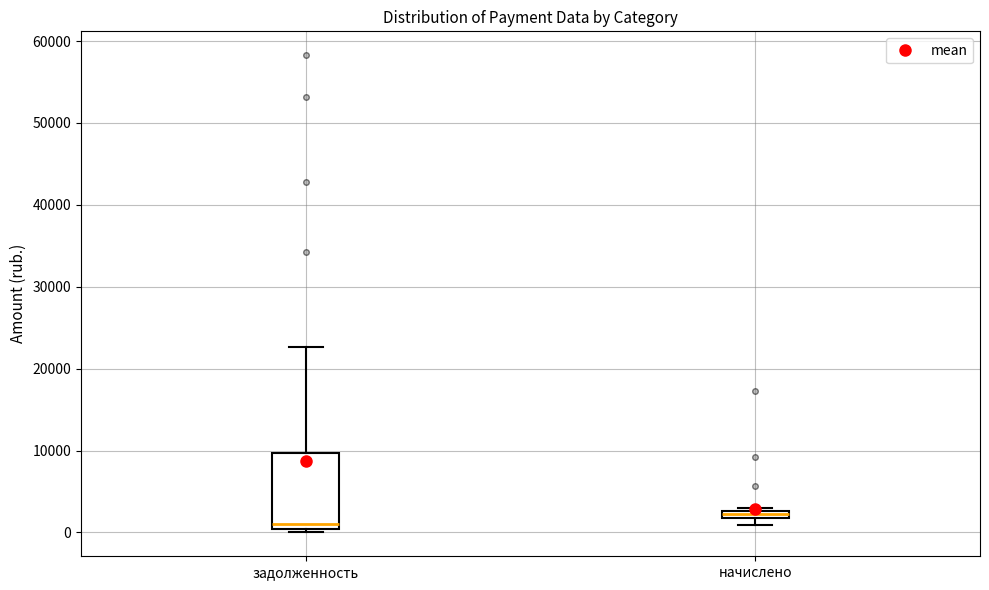

Where is the upper edge of the box for начислено on the y-axis? The values are not printed on the chart, so give them approximately, as read against the axis.

3000